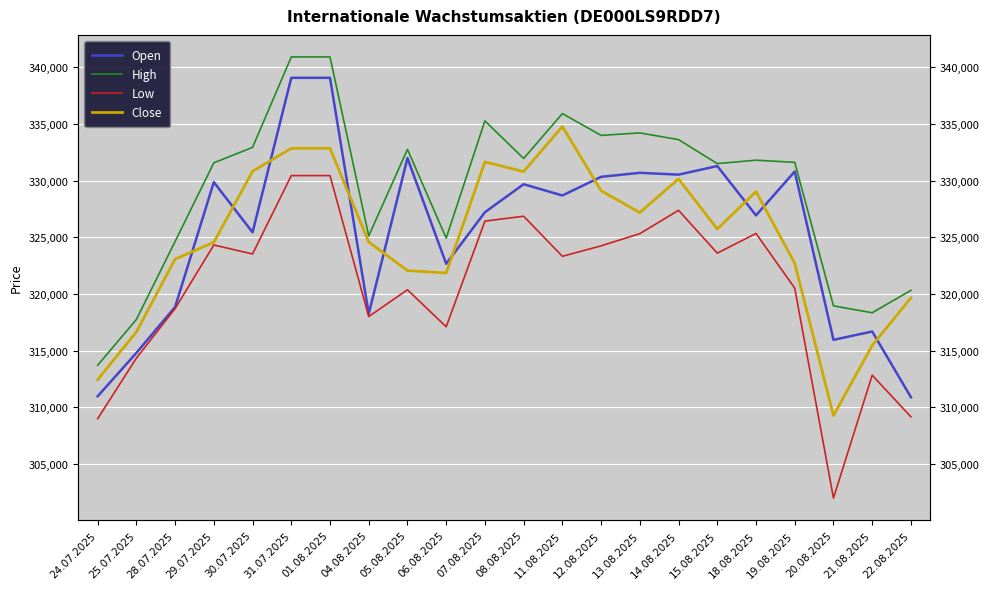

True or false: High and Low cross at least once.

False